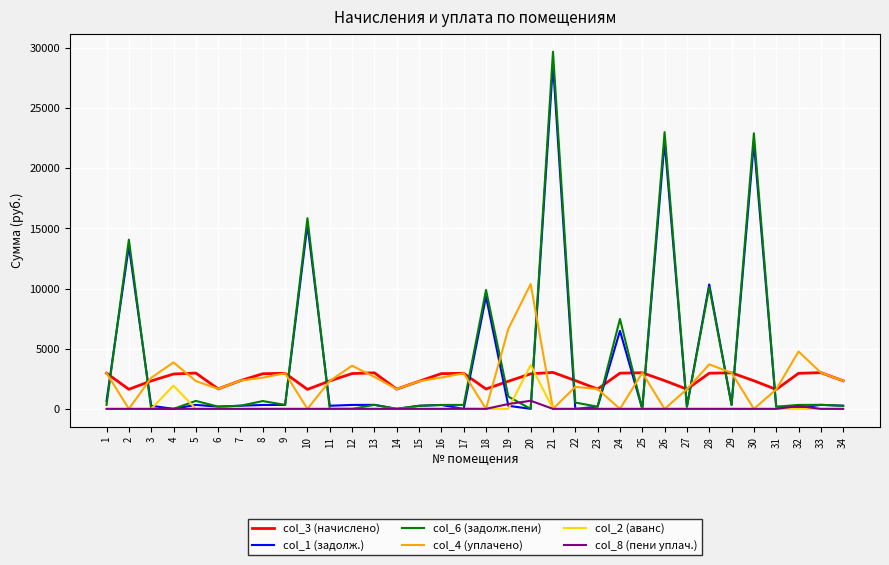

True or false: col_8 (пени уплач.) and col_3 (начислено) cross at least once.

False